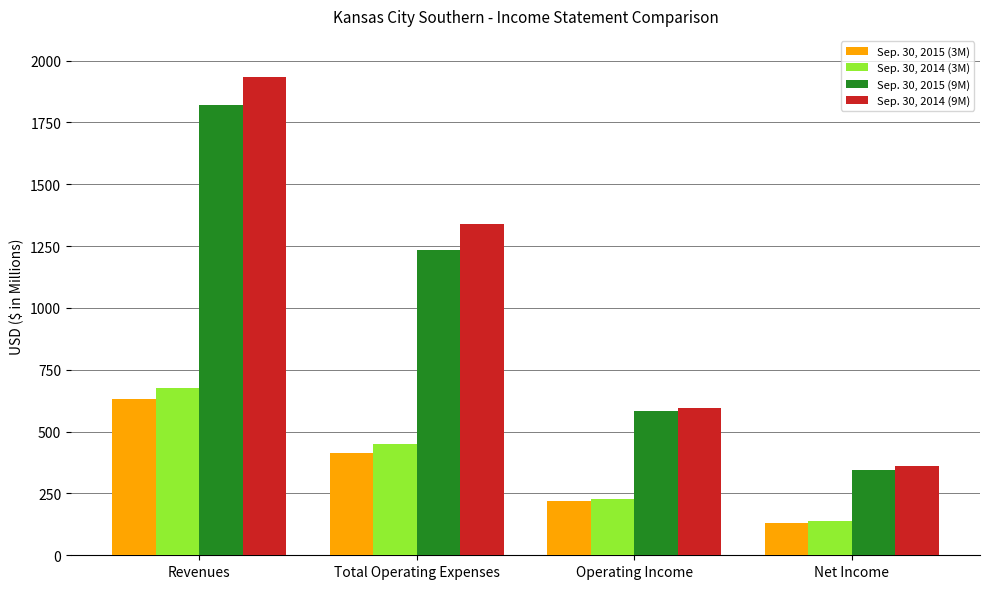

How many data points in Sep. 30, 2014 (9M) are above 1339?

2